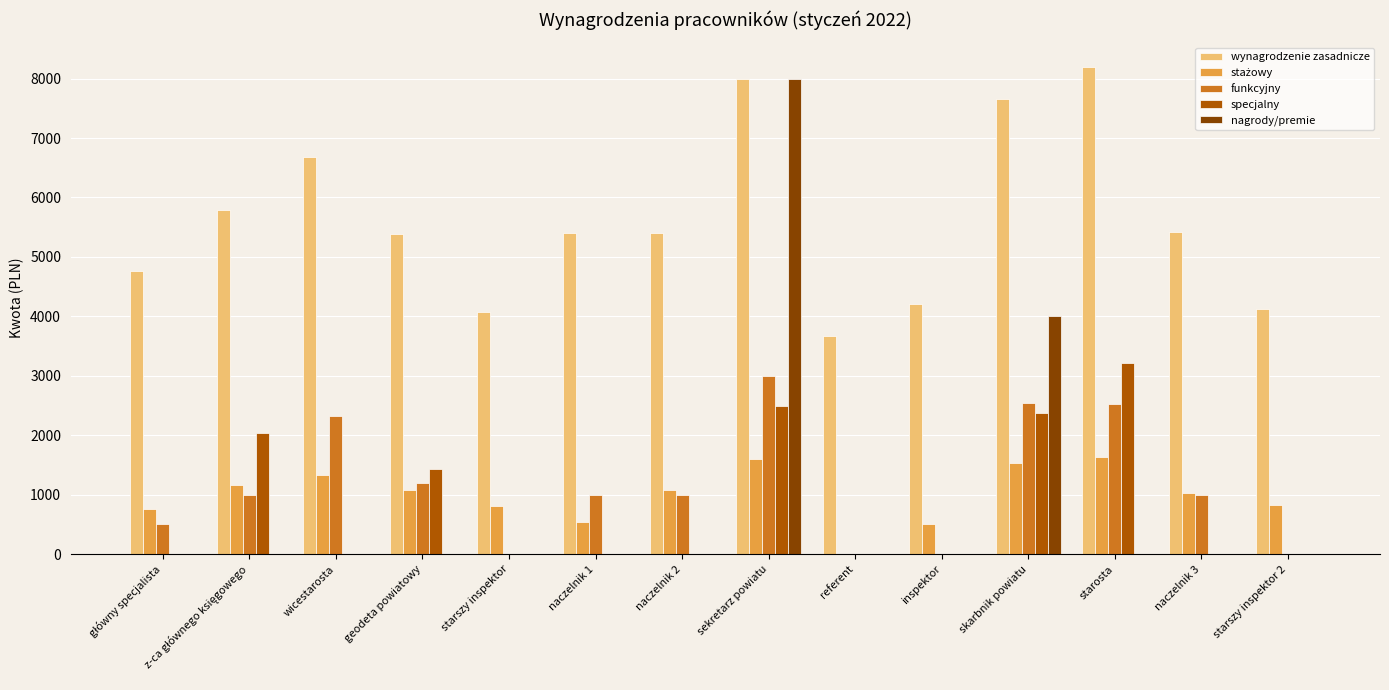

At which category does the chart reach its peak across all series?

starosta